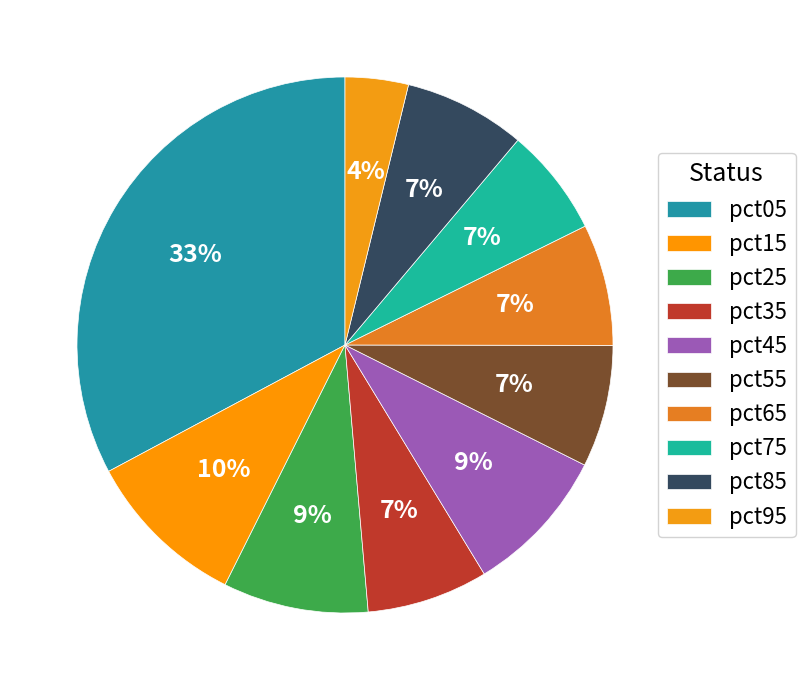

Count the number of slices in the pie.

10